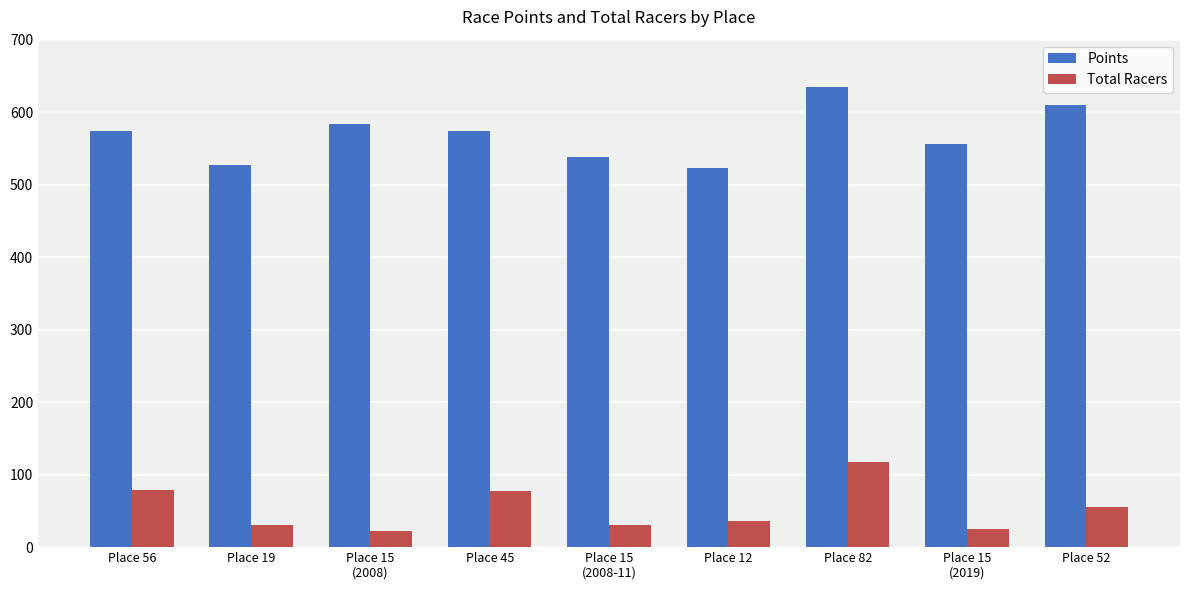

What is the difference between the highest and lowest values at Place 19?

497.8